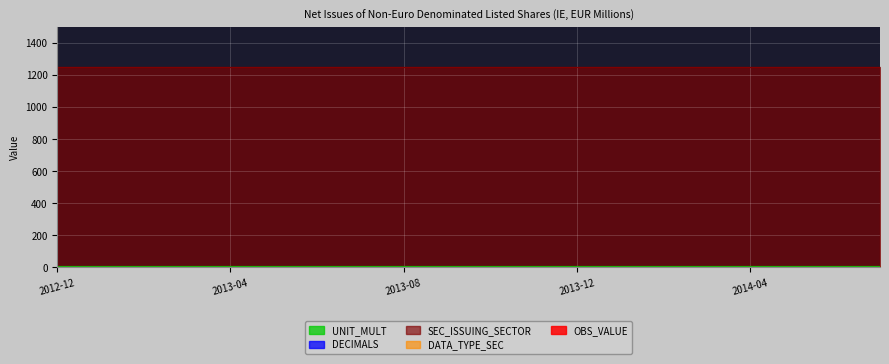

What are all the series names shown in the legend?

OBS_VALUE, DECIMALS, UNIT_MULT, SEC_ISSUING_SECTOR, DATA_TYPE_SEC